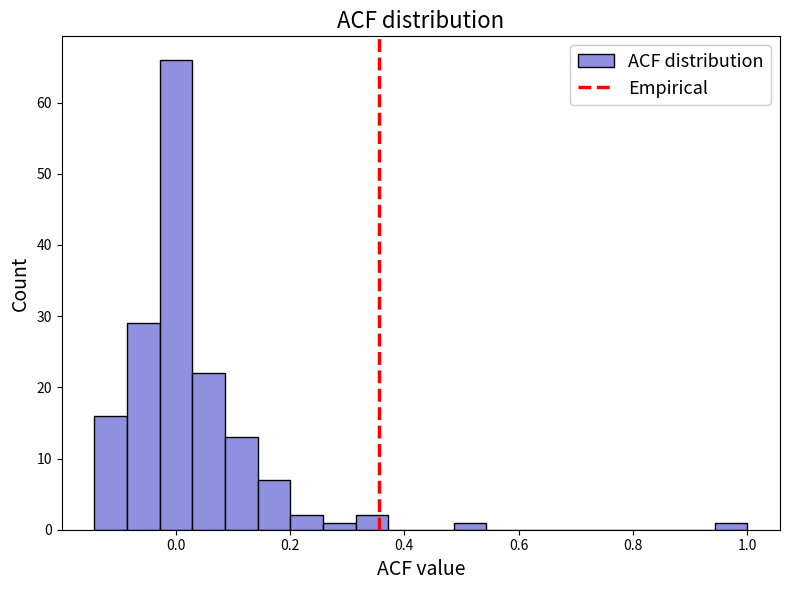

Around what value on the x-axis is the tallest bar? Give the approximate position of its centre, as read against the axis.

0.00